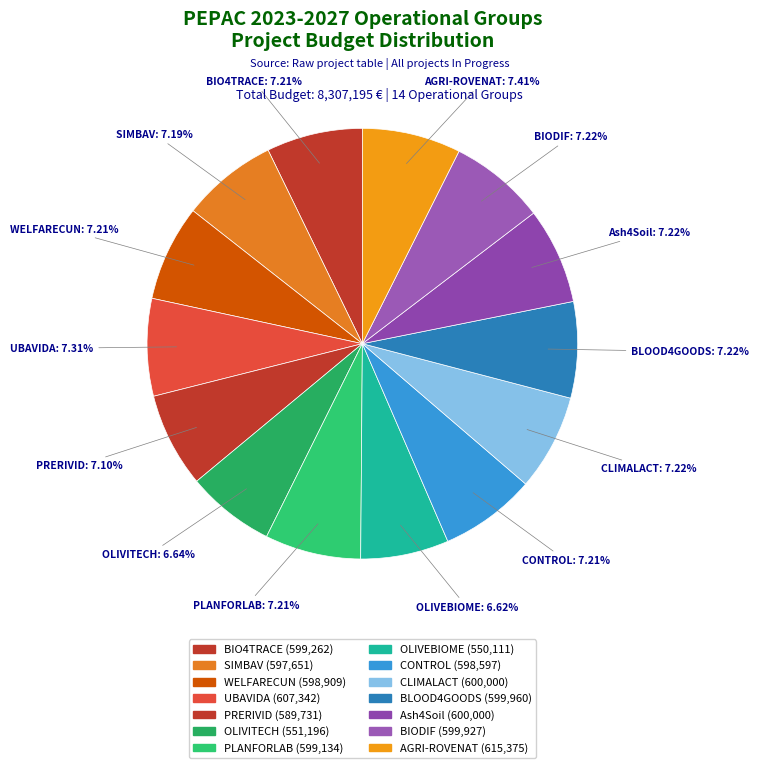

How many slices are in this pie chart?

14